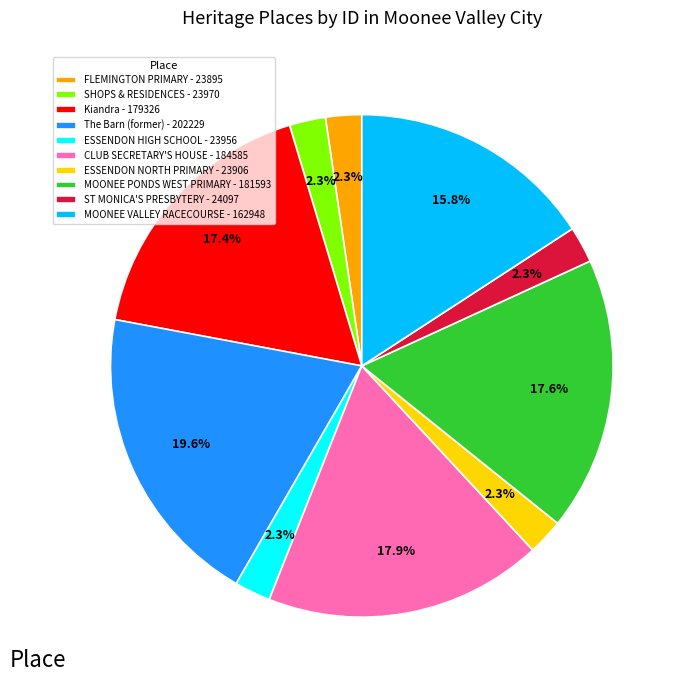

To the nearest percent, what is the average slice percentage?

10%